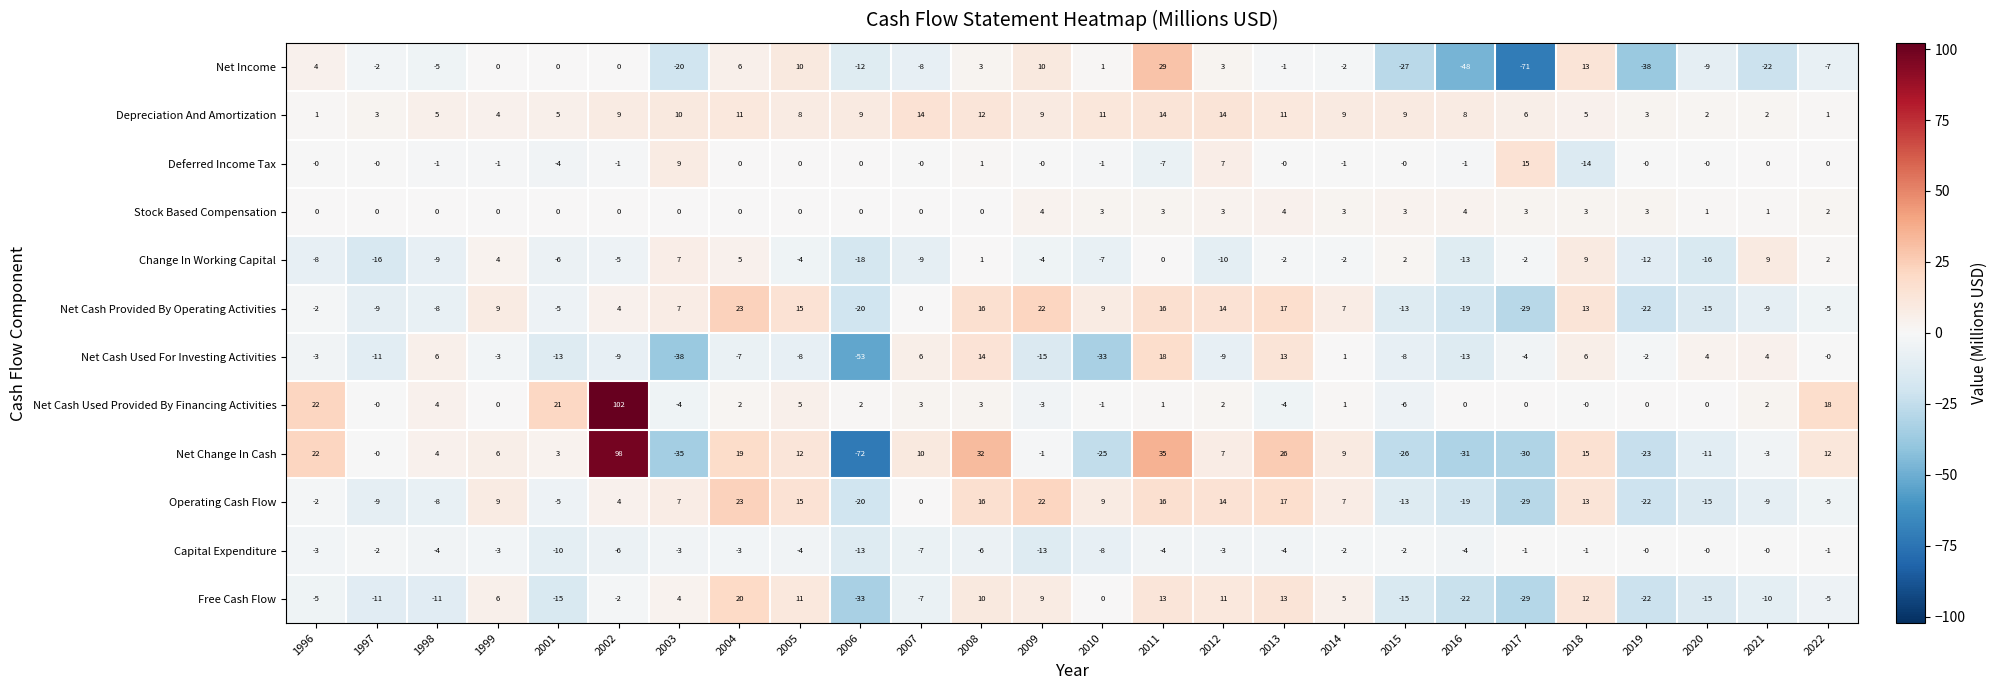

What is the spread (max minus min) of values at 2003?

48